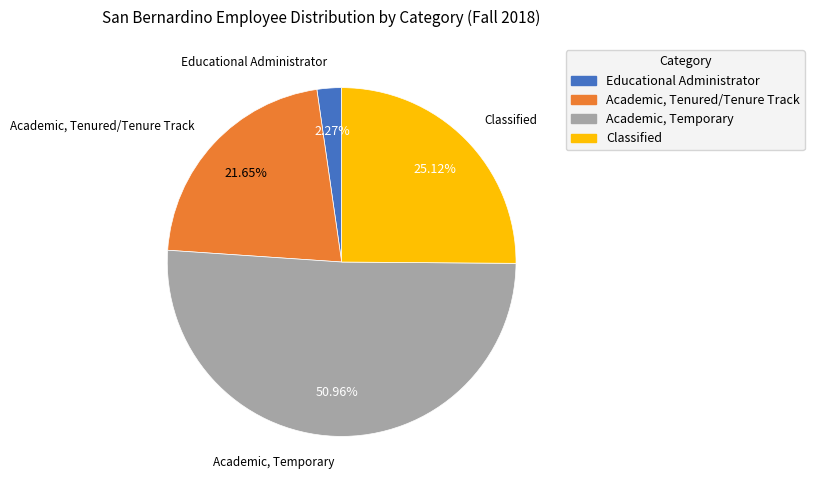

Rank the categories by value from highest to lowest.

Academic, Temporary, Classified, Academic, Tenured/Tenure Track, Educational Administrator